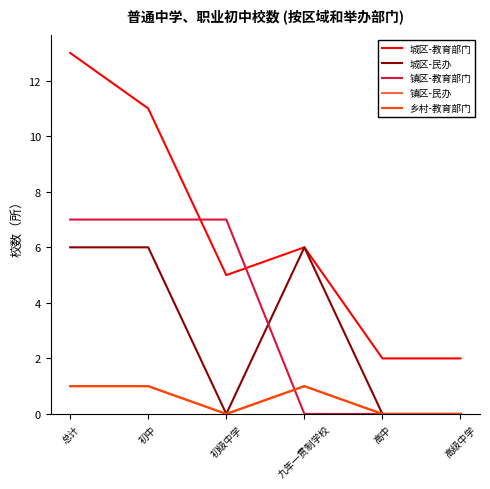

True or false: 镇区-民办 and 乡村-教育部门 cross at least once.

False